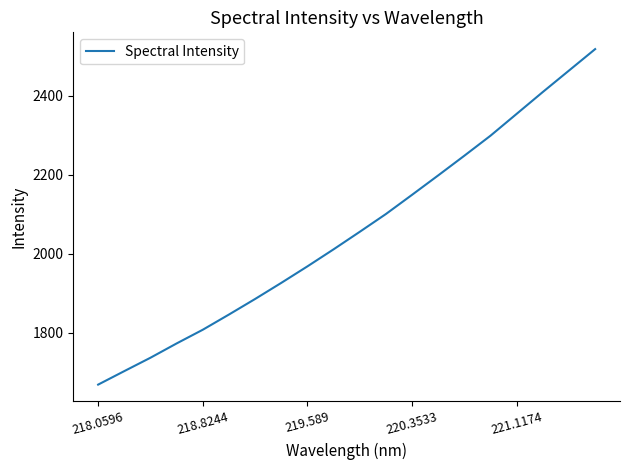

What is the difference between the maximum and minimum values?

849.7